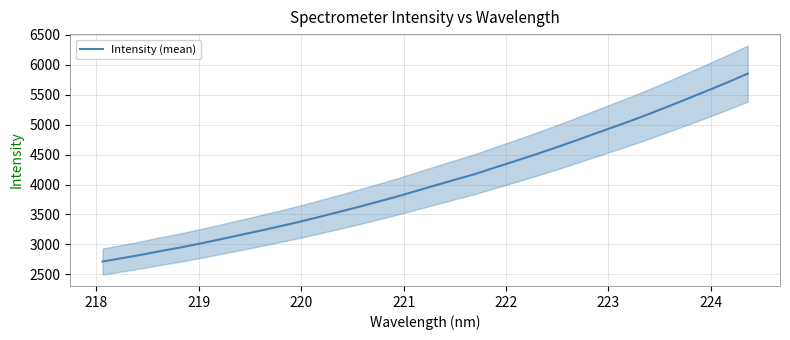

What is the maximum value for Intensity (mean)?

5853.4